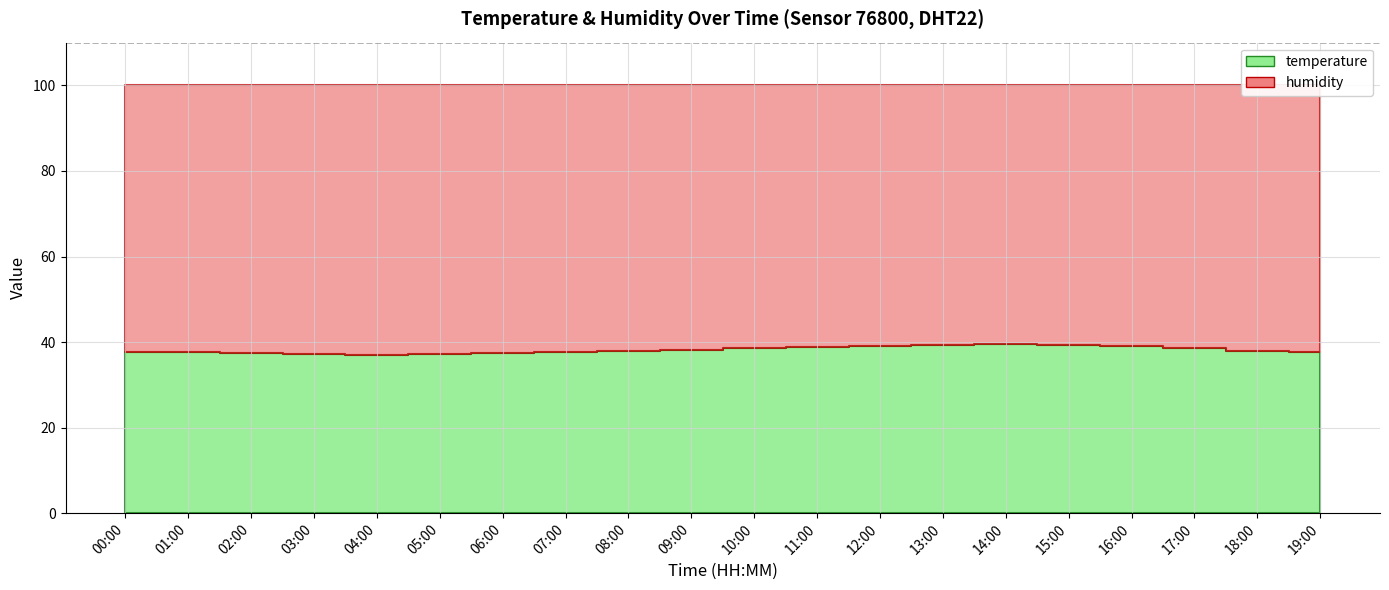

At 10:00, list the series in order from largest to smallest.

humidity, temperature